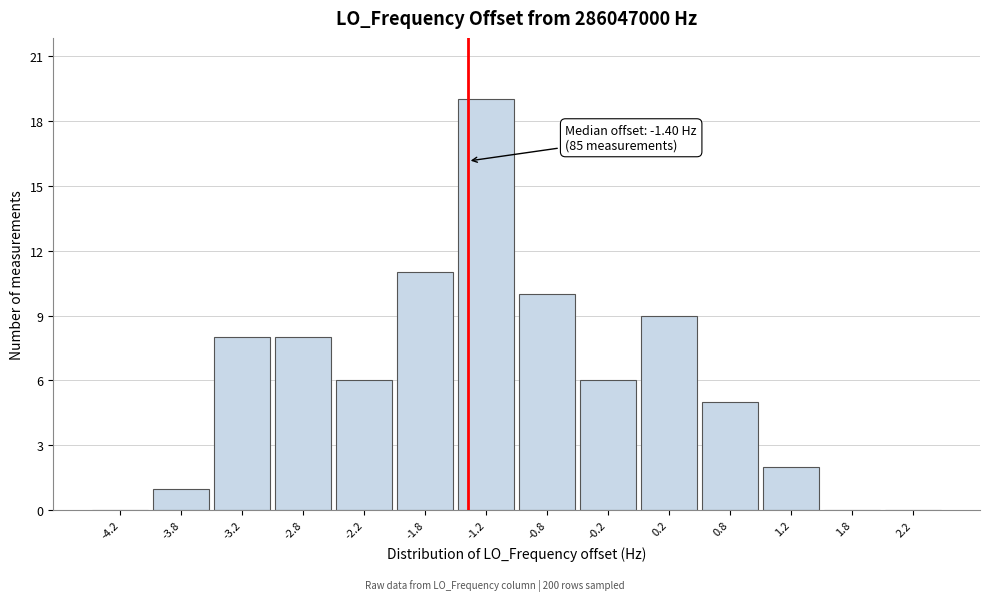

Which range on the x-axis has the tallest bar?

-1.5 to -1.0